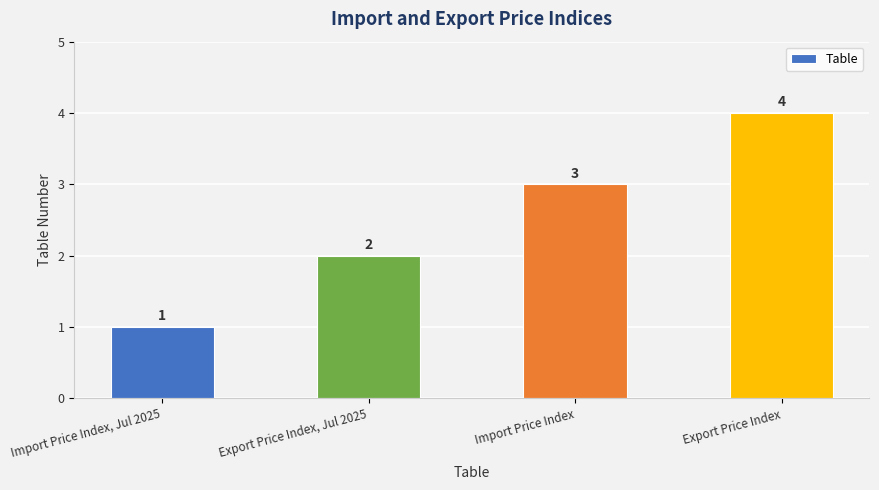

Rank the categories by value from highest to lowest.

Export Price Index, Import Price Index, Export Price Index, Jul 2025, Import Price Index, Jul 2025